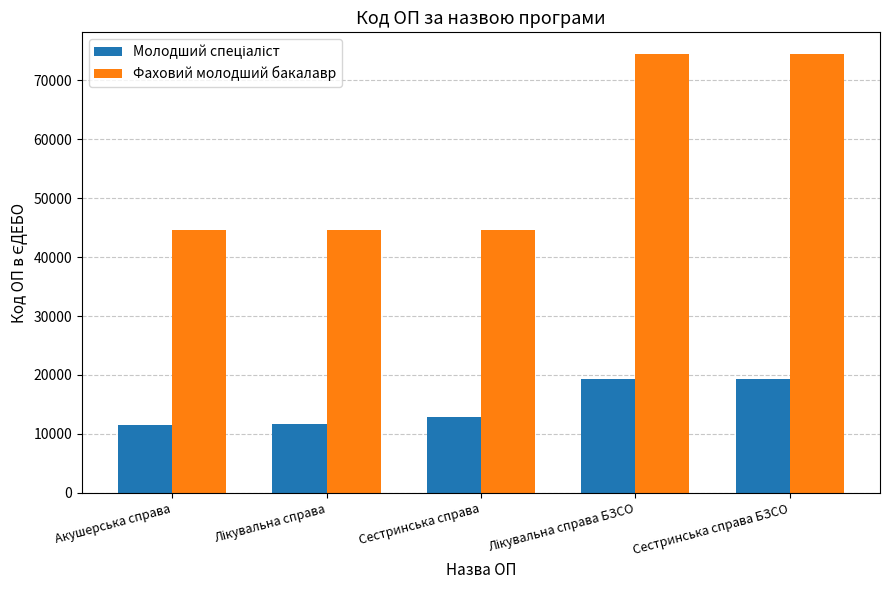

What is the difference between the second highest and second lowest values in the Фаховий молодший бакалавр series?

29880